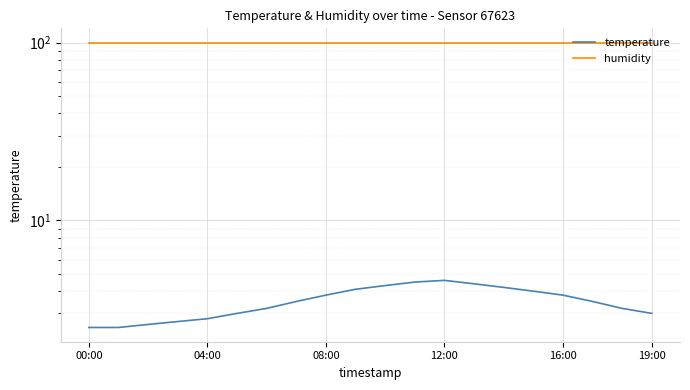

True or false: humidity and temperature intersect in this chart.

False